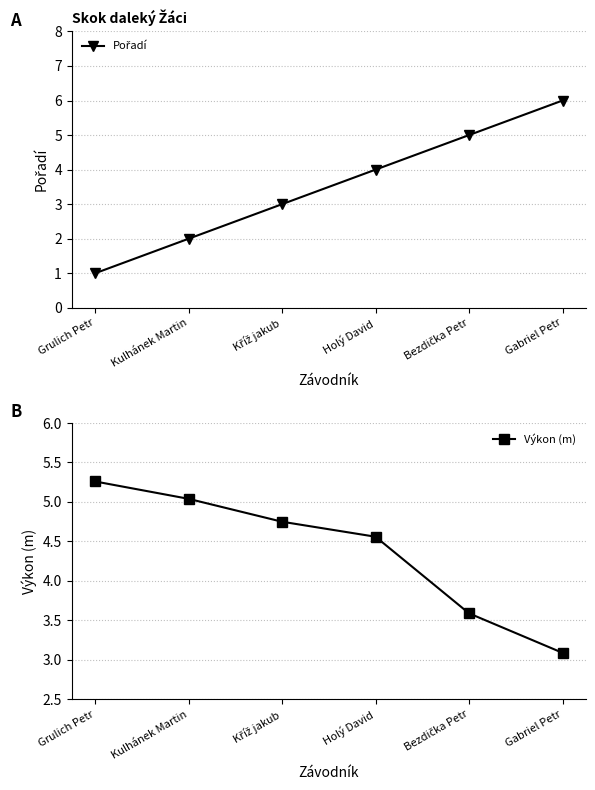

What position from the left is Gabriel Petr?

6